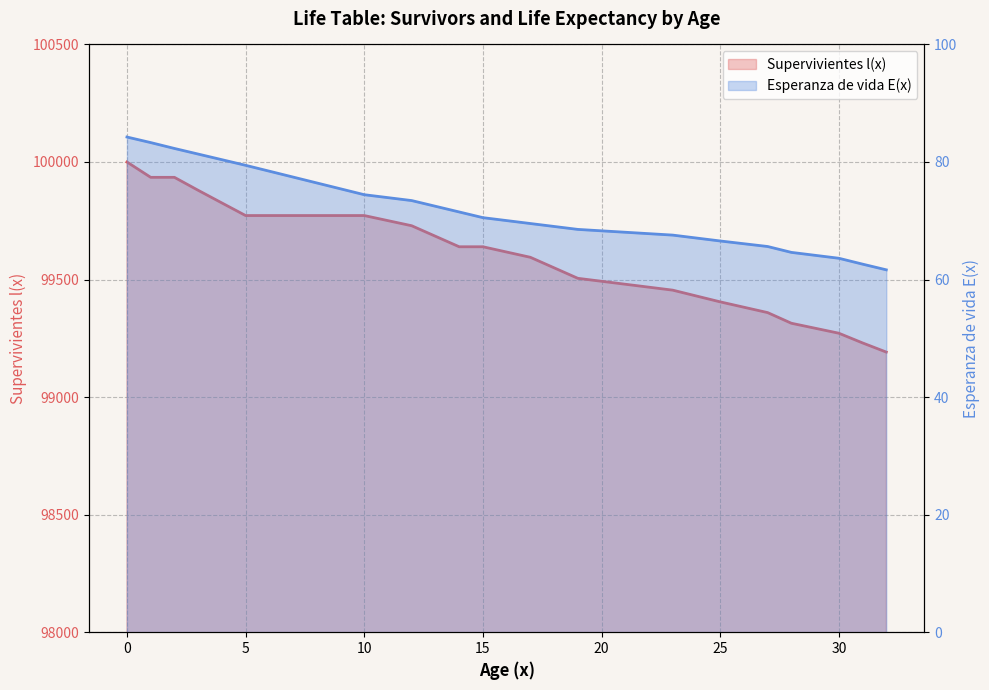

List the series in order of their peak value, lowest first.

Esperanza de vida E(x), Supervivientes l(x)